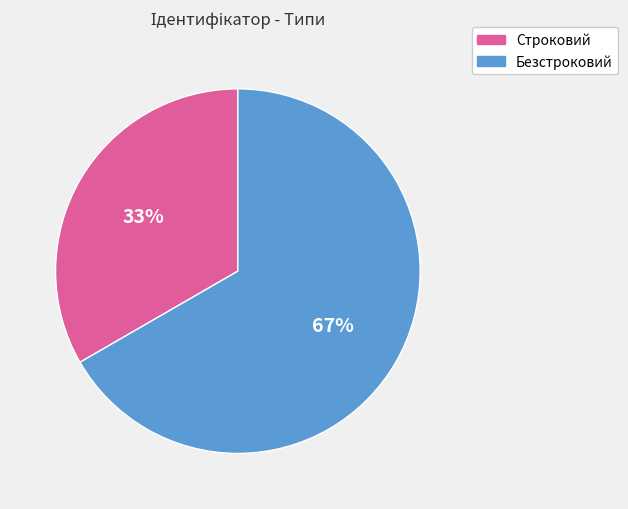

Count the number of slices in the pie.

2